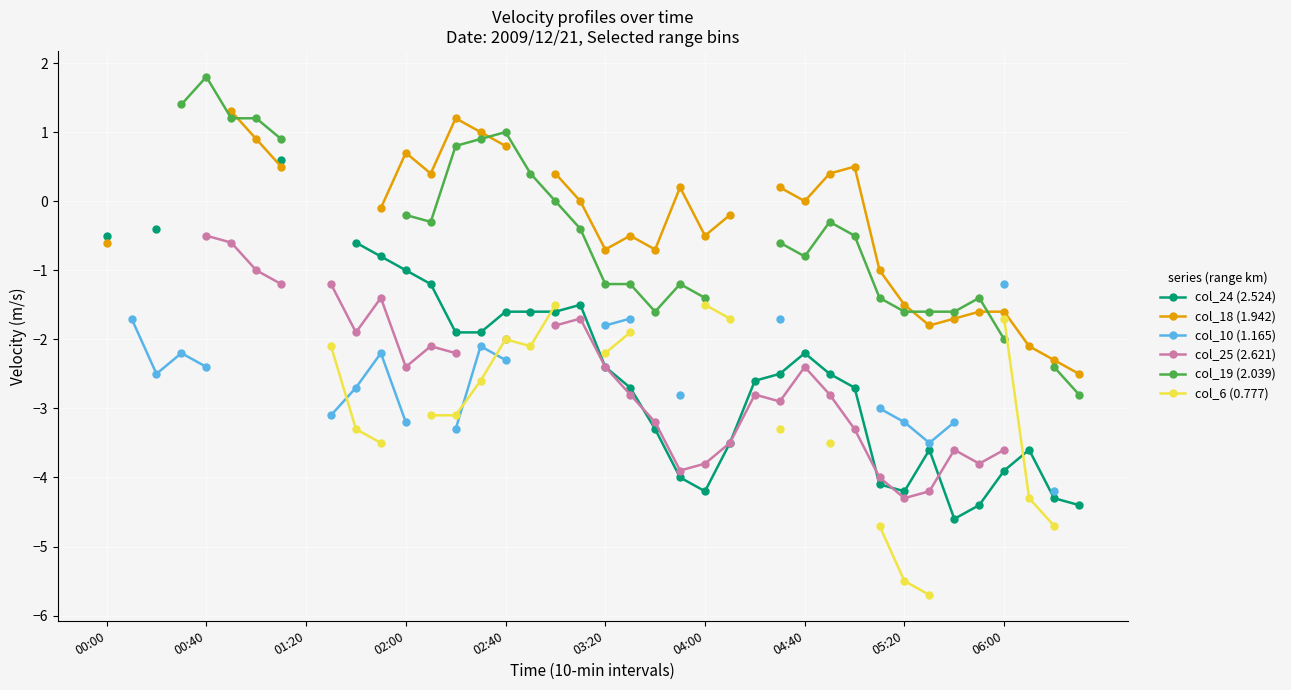

How many lines are shown in the chart?

6